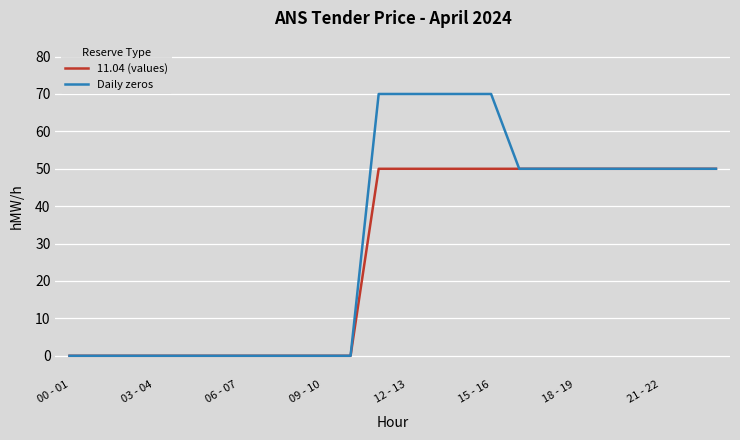

Which series has the largest total across all categories?

Daily zeros